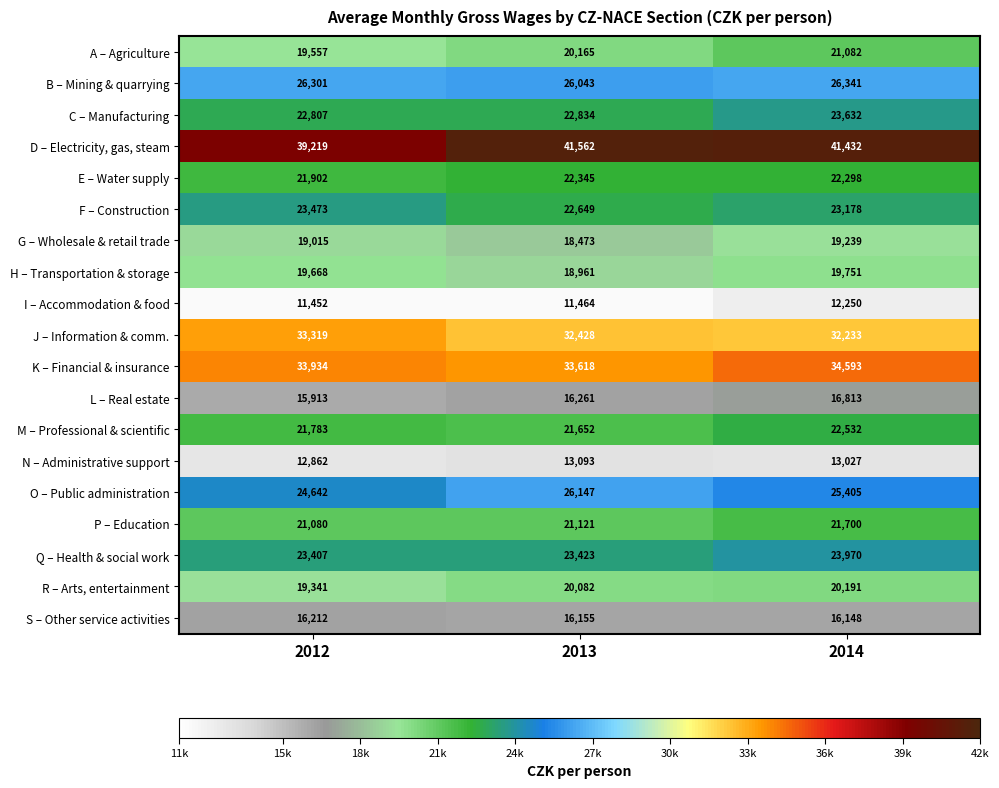

How many L – Real estate values are between 15913 and 16813?

3